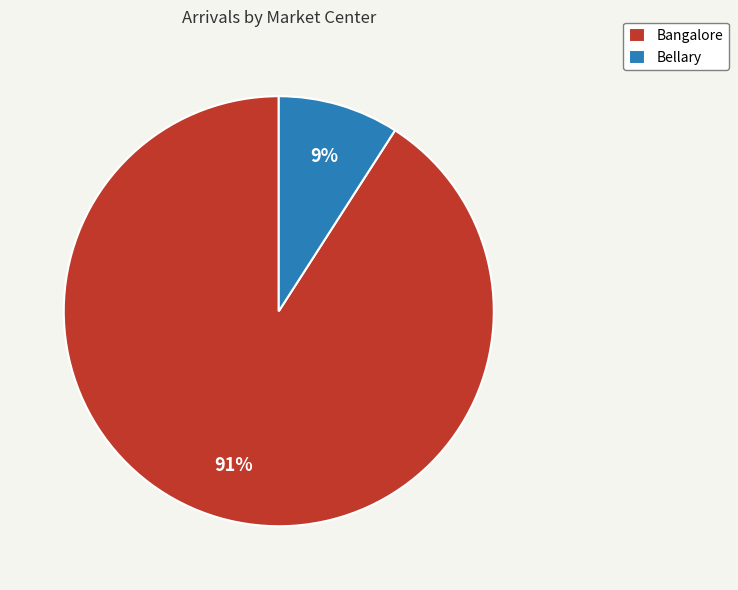

How many segments does this pie chart have?

2